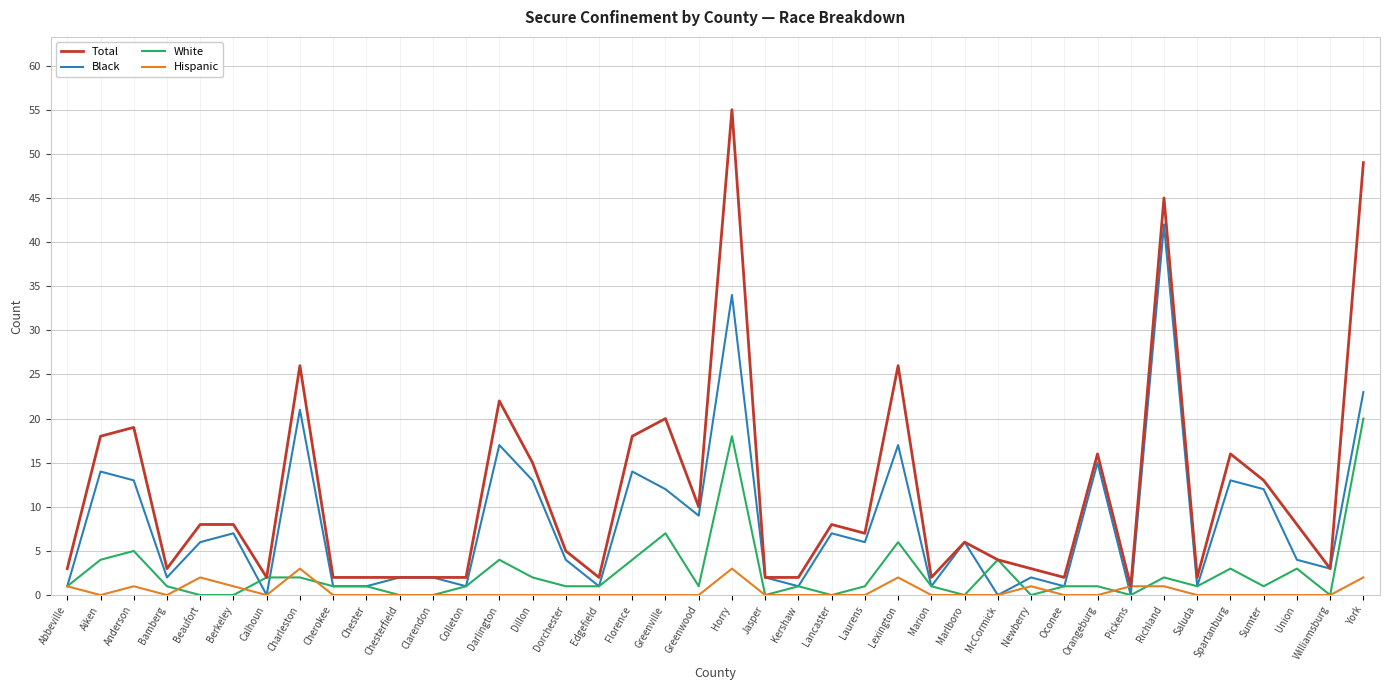

Reading left to right, list all the values displayed in this chart.

Total: Abbeville=3	Aiken=18	Anderson=19	Bamberg=3	Beaufort=8	Berkeley=8	Calhoun=2	Charleston=26	Cherokee=2	Chester=2	Chesterfield=2	Clarendon=2	Colleton=2	Darlington=22	Dillon=15	Dorchester=5	Edgefield=2	Florence=18	Greenville=20	Greenwood=10	Horry=55	Jasper=2	Kershaw=2	Lancaster=8	Laurens=7	Lexington=26	Marion=2	Marlboro=6	McCormick=4	Newberry=3	Oconee=2	Orangeburg=16	Pickens=1	Richland=45	Saluda=2	Spartanburg=16	Sumter=13	Union=8	Williamsburg=3	York=49
Black: Abbeville=1	Aiken=14	Anderson=13	Bamberg=2	Beaufort=6	Berkeley=7	Calhoun=0	Charleston=21	Cherokee=1	Chester=1	Chesterfield=2	Clarendon=2	Colleton=1	Darlington=17	Dillon=13	Dorchester=4	Edgefield=1	Florence=14	Greenville=12	Greenwood=9	Horry=34	Jasper=2	Kershaw=1	Lancaster=7	Laurens=6	Lexington=17	Marion=1	Marlboro=6	McCormick=0	Newberry=2	Oconee=1	Orangeburg=15	Pickens=0	Richland=42	Saluda=1	Spartanburg=13	Sumter=12	Union=4	Williamsburg=3	York=23
White: Abbeville=1	Aiken=4	Anderson=5	Bamberg=1	Beaufort=0	Berkeley=0	Calhoun=2	Charleston=2	Cherokee=1	Chester=1	Chesterfield=0	Clarendon=0	Colleton=1	Darlington=4	Dillon=2	Dorchester=1	Edgefield=1	Florence=4	Greenville=7	Greenwood=1	Horry=18	Jasper=0	Kershaw=1	Lancaster=0	Laurens=1	Lexington=6	Marion=1	Marlboro=0	McCormick=4	Newberry=0	Oconee=1	Orangeburg=1	Pickens=0	Richland=2	Saluda=1	Spartanburg=3	Sumter=1	Union=3	Williamsburg=0	York=20
Hispanic: Abbeville=1	Aiken=0	Anderson=1	Bamberg=0	Beaufort=2	Berkeley=1	Calhoun=0	Charleston=3	Cherokee=0	Chester=0	Chesterfield=0	Clarendon=0	Colleton=0	Darlington=0	Dillon=0	Dorchester=0	Edgefield=0	Florence=0	Greenville=0	Greenwood=0	Horry=3	Jasper=0	Kershaw=0	Lancaster=0	Laurens=0	Lexington=2	Marion=0	Marlboro=0	McCormick=0	Newberry=1	Oconee=0	Orangeburg=0	Pickens=1	Richland=1	Saluda=0	Spartanburg=0	Sumter=0	Union=0	Williamsburg=0	York=2